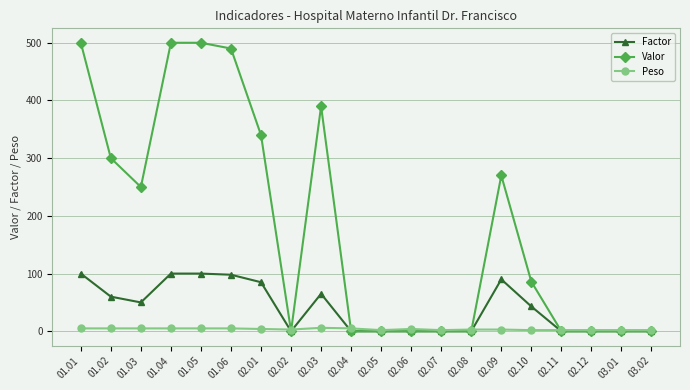

What is the difference between the highest and lowest values at 02.03?

384